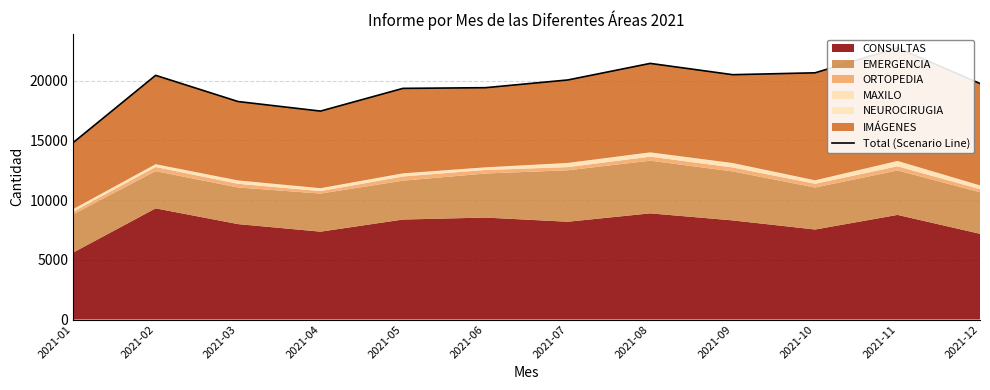

Reading left to right, what are all the values shown in this chart?

2021-01=14817	2021-02=20451	2021-03=18257	2021-04=17456	2021-05=19359	2021-06=19416	2021-07=20064	2021-08=21451	2021-09=20505	2021-10=20662	2021-11=22761	2021-12=19766